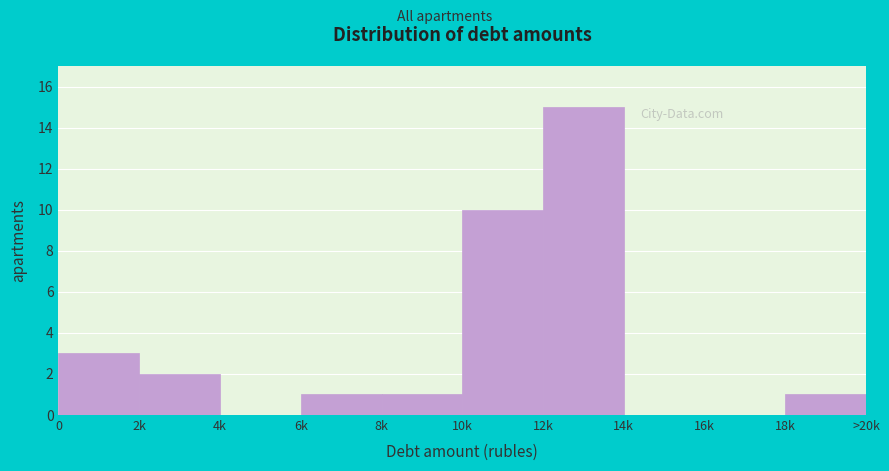

Reading left to right, extract all data points from this chart.

0=3	2k=2	4k=0	6k=1	8k=1	10k=10	12k=15	14k=0	16k=0	18k=1